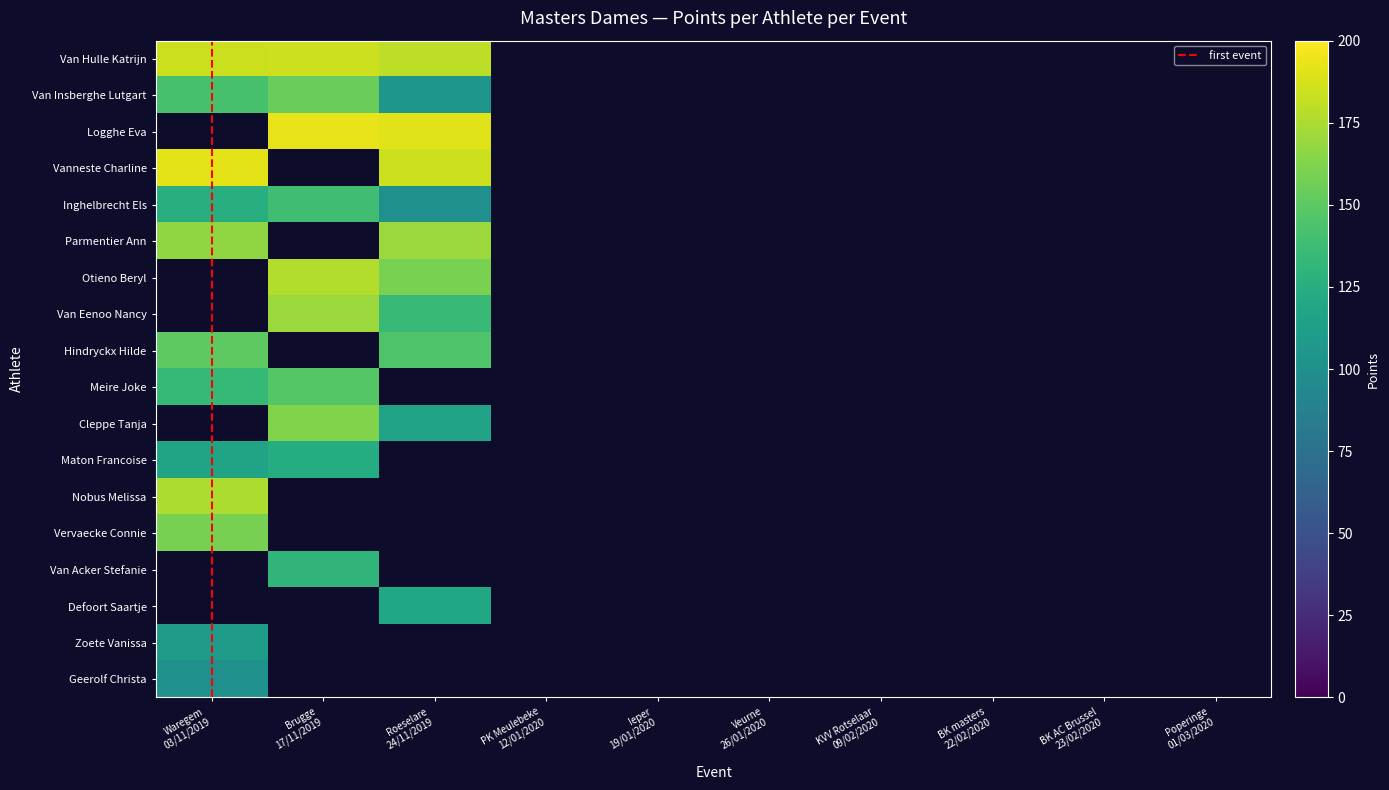

Is the value of Hindryckx Hilde at Brugge
17/11/2019 greater than the value of Defoort Saartje at KVV Rotselaar
09/02/2020?

No